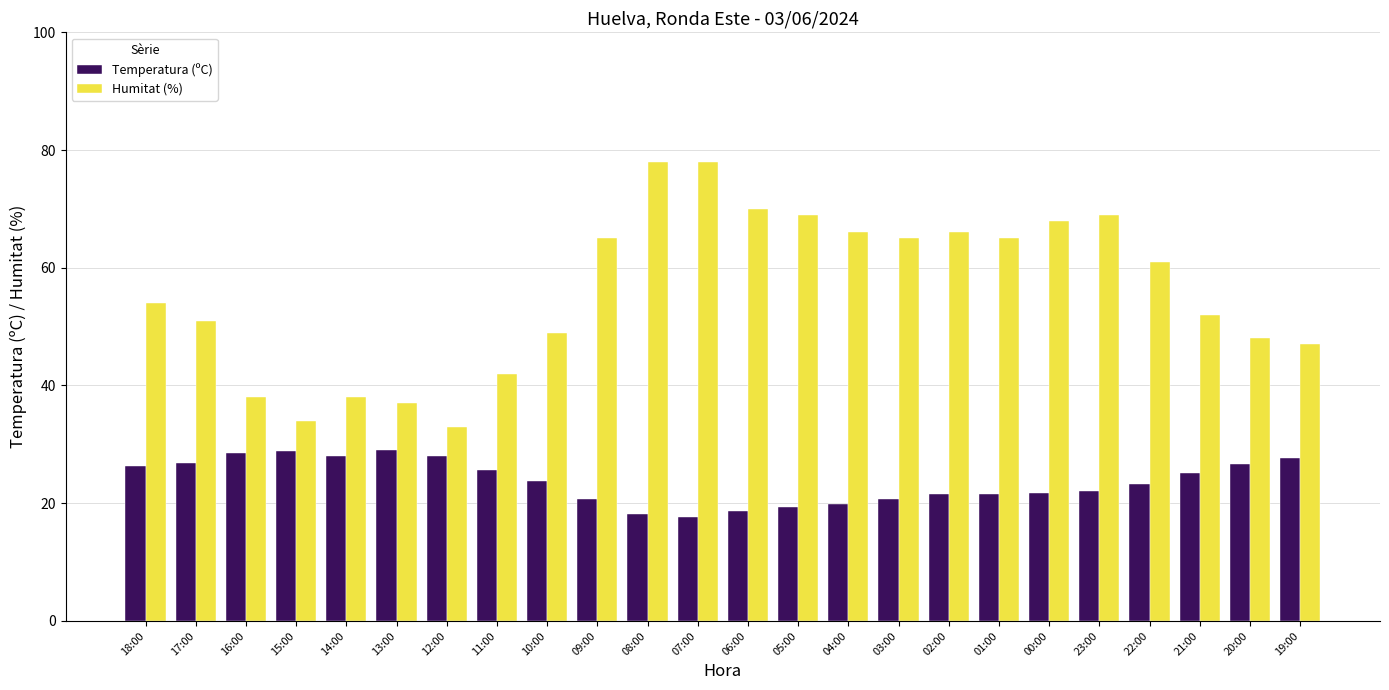

What is the difference between the second highest and second lowest values in the Temperatura (ºC) series?

10.7